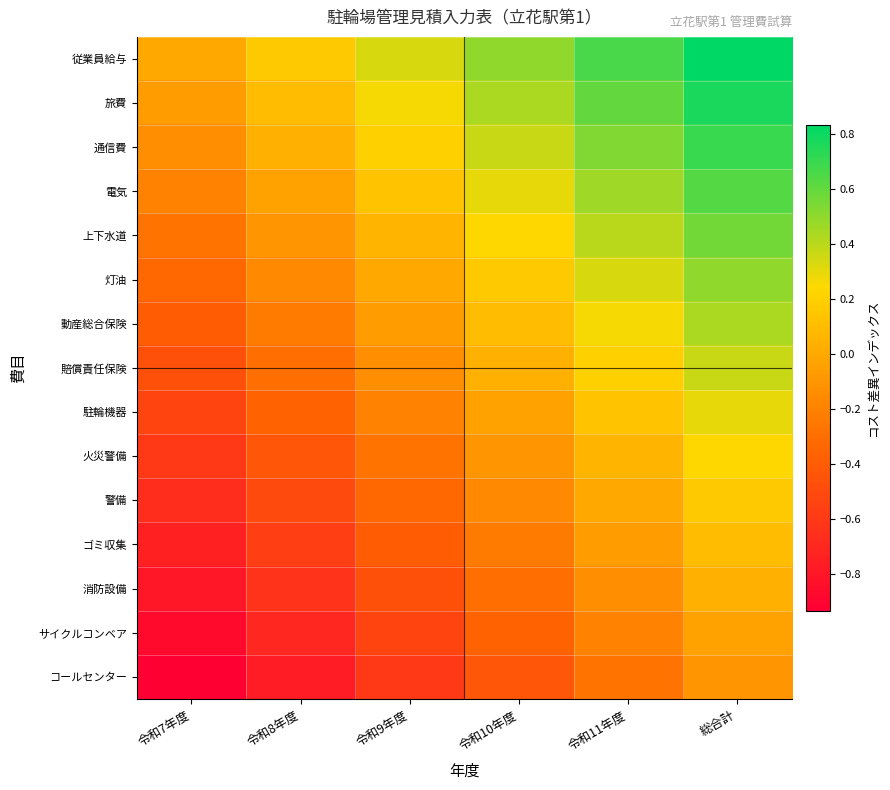

Between 令和8年度 and 令和10年度, which series saw the biggest shift?

従業員給与